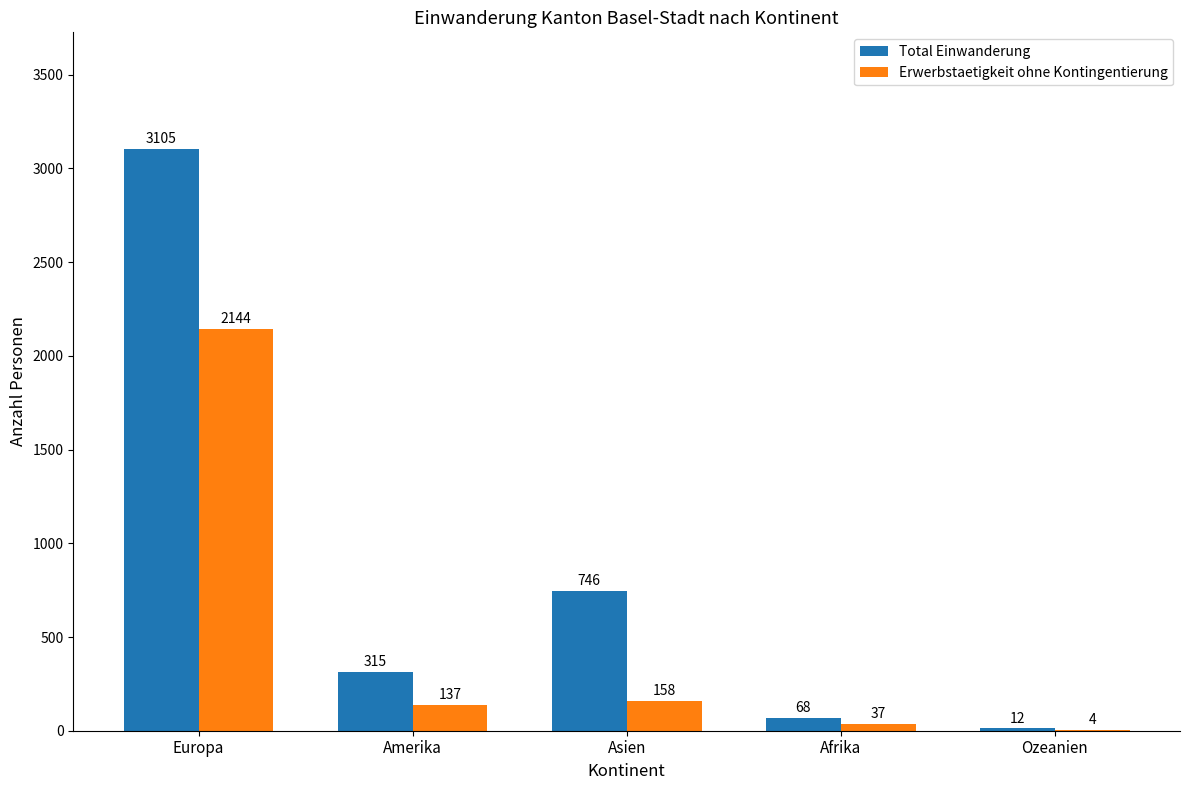

Is the value of Total Einwanderung at Europa greater than the value of Erwerbstaetigkeit ohne Kontingentierung at Europa?

Yes